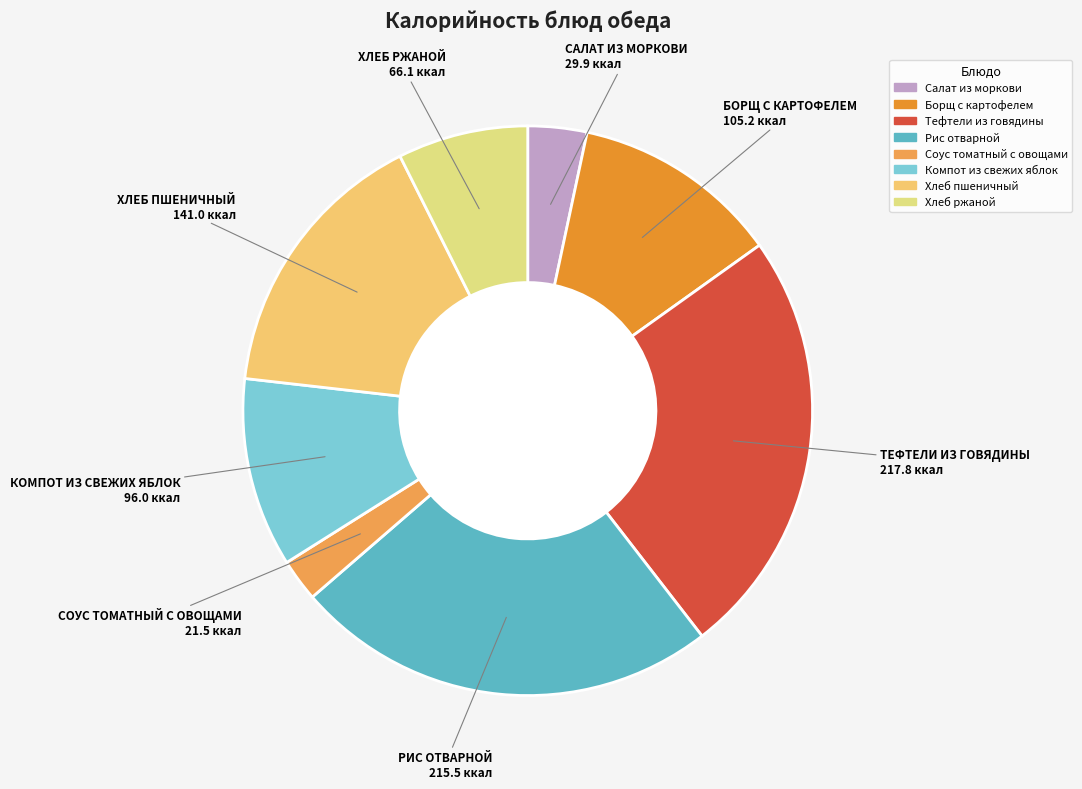

To the nearest percent, what is the average slice percentage?

12%